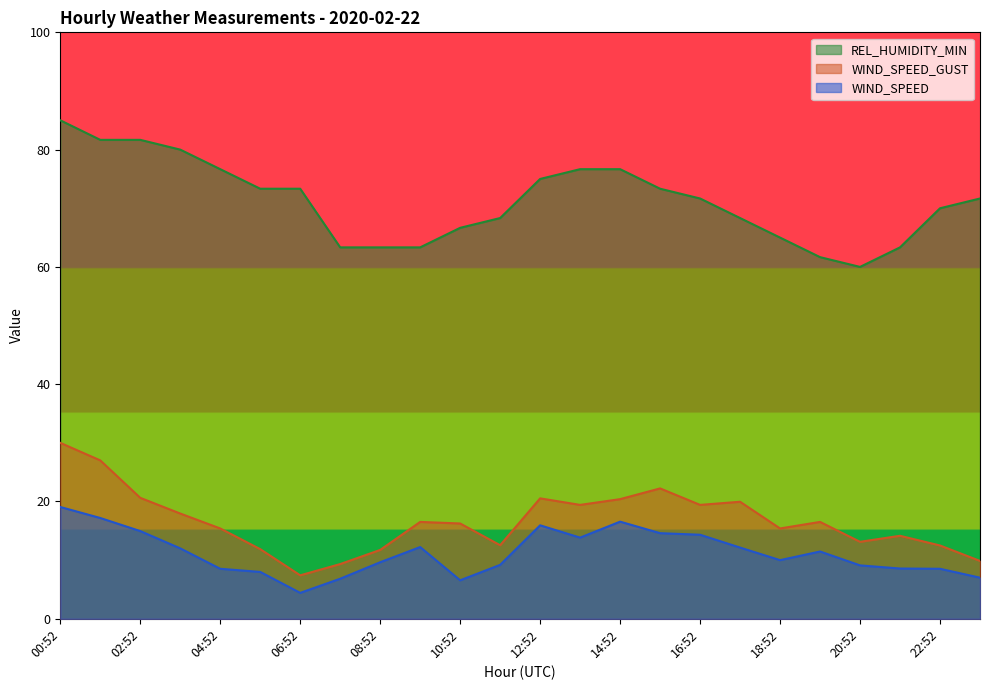

What is the minimum value shown in the chart?

4.4